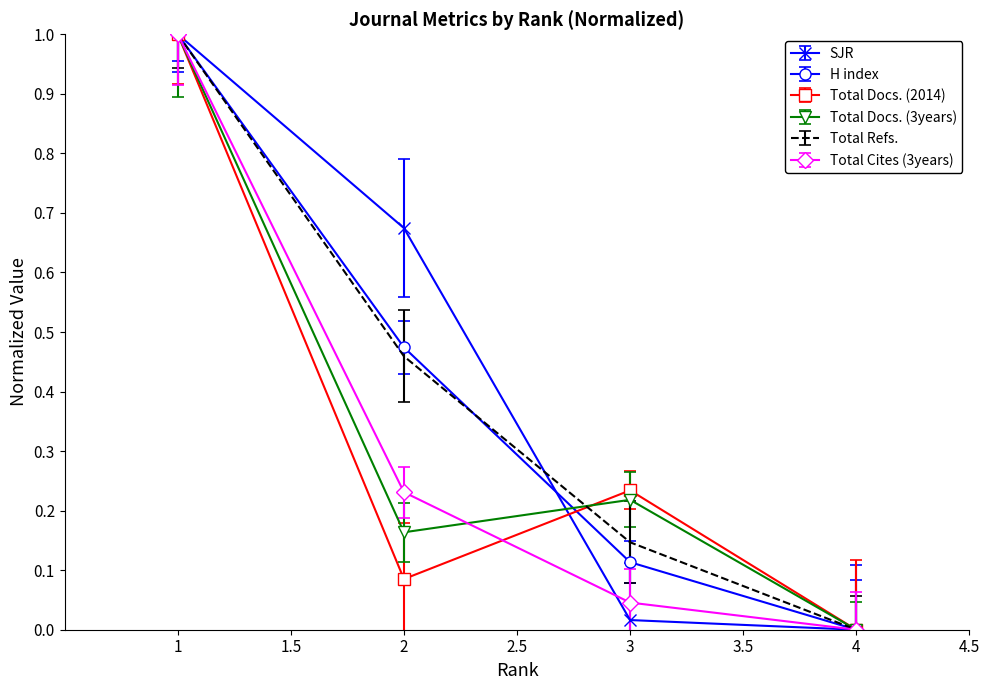

Which series has the largest total across all categories?

SJR